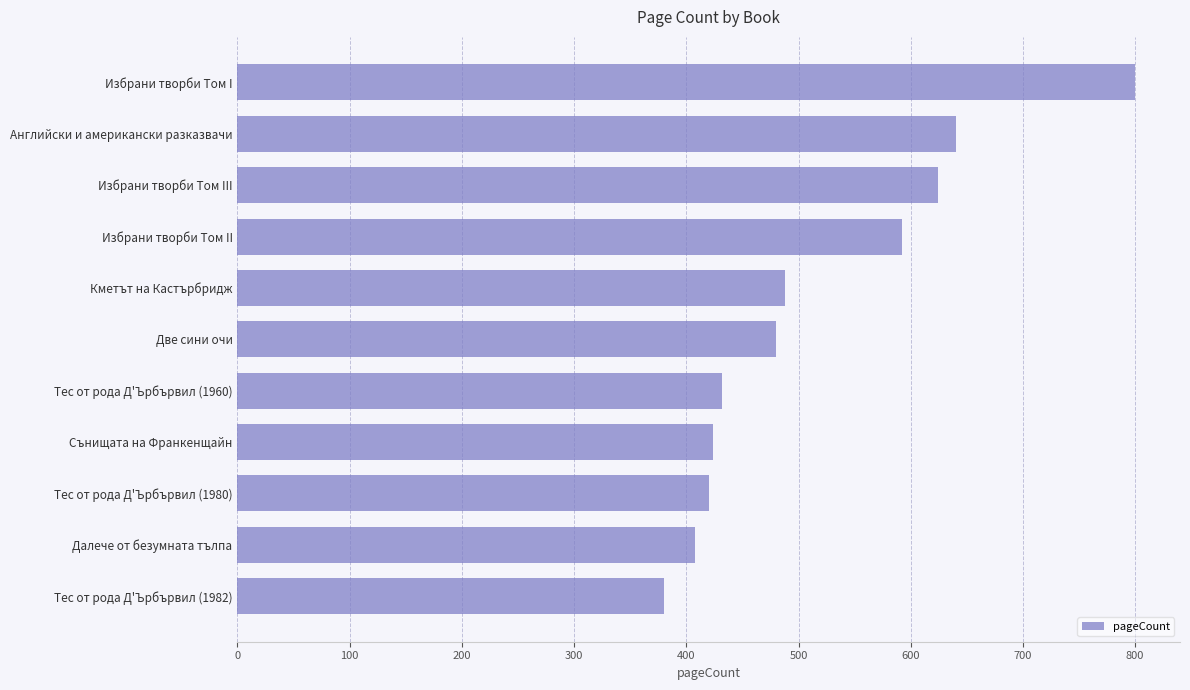

Reading top to bottom, transcribe all the data shown in this chart.

Избрани творби Том I=800	Английски и американски разказвачи=640	Избрани творби Том III=624	Избрани творби Том II=592	Кметът на Кастърбридж=488	Две сини очи=480	Тес от рода Д'Ърбървил (1960)=432	Сънищата на Франкенщайн=424	Тес от рода Д'Ърбървил (1980)=420	Далече от безумната тълпа=408	Тес от рода Д'Ърбървил (1982)=380